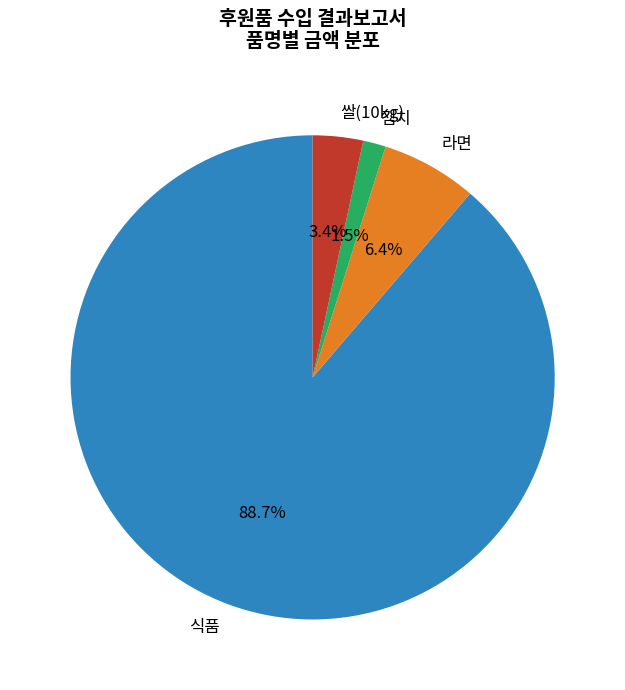

Rank the categories by value from lowest to highest.

김치, 쌀(10kg), 라면, 식품